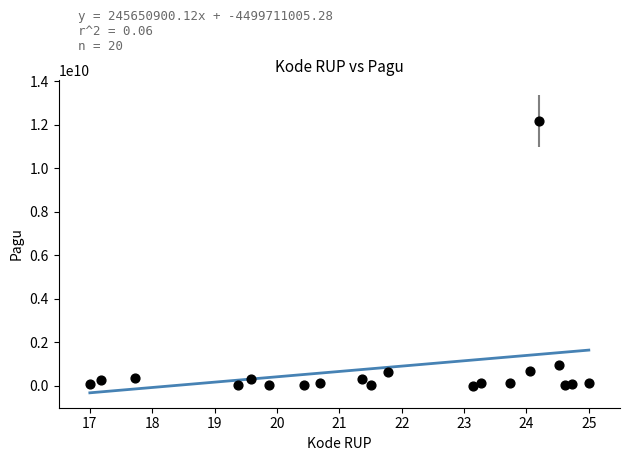

What is the range of Y values (max minus min)?

12180072000